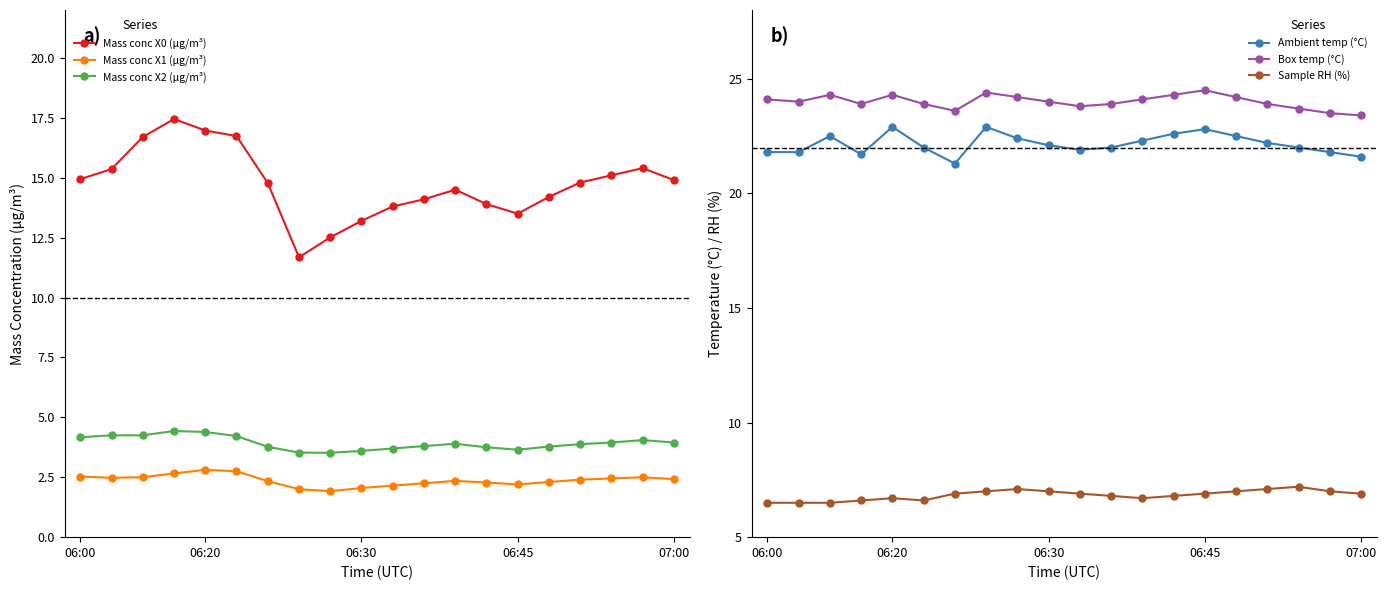

What are all the series names shown in the legend?

Mass conc X0 (μg/m³), Mass conc X1 (μg/m³), Mass conc X2 (μg/m³), Ambient temp (°C), Box temp (°C), Sample RH (%)